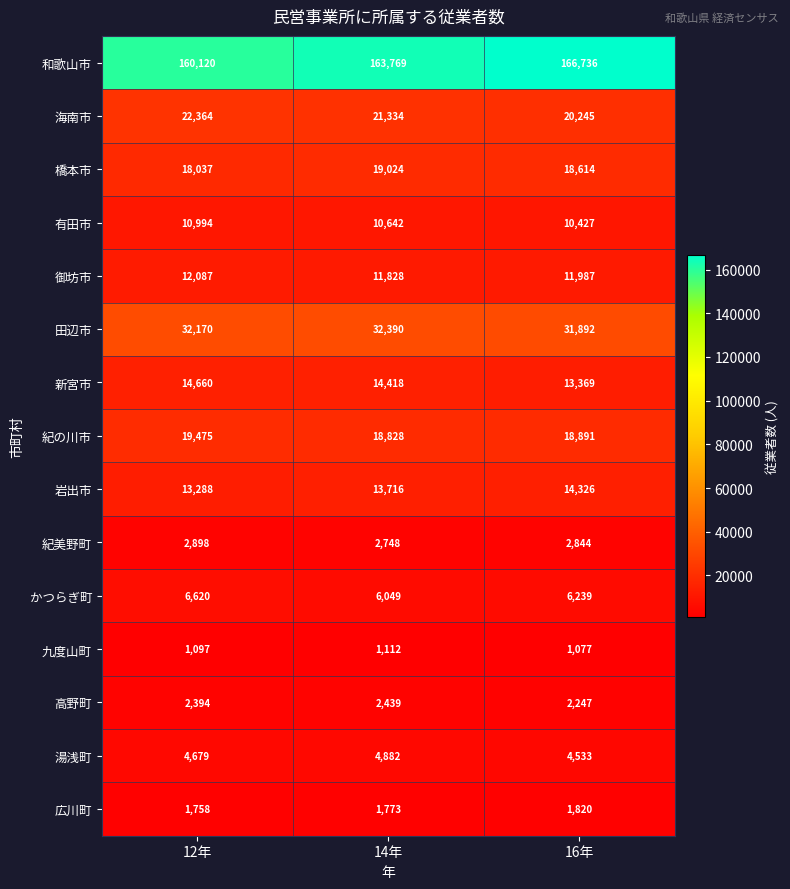

What is the smallest value displayed?

1077